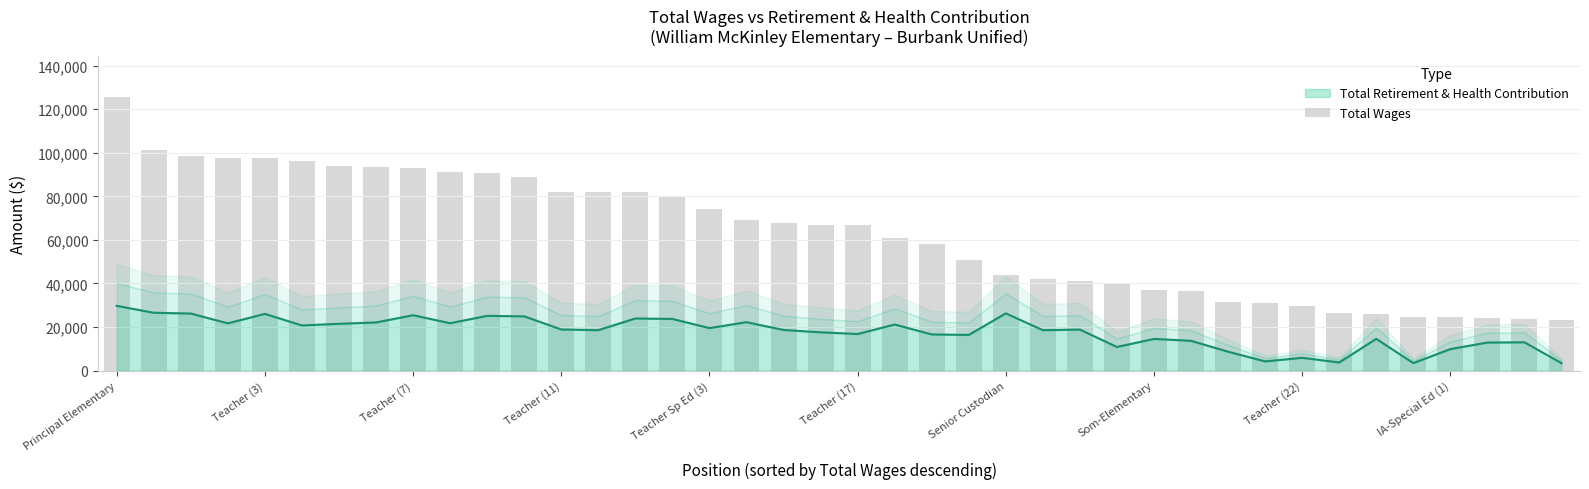

What is the lowest value of the Total Retirement & Health Contribution series?

3430